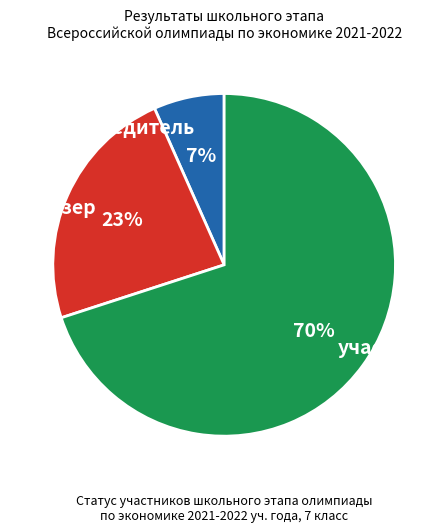

What percentage is the победитель slice, to the nearest percent?

7%